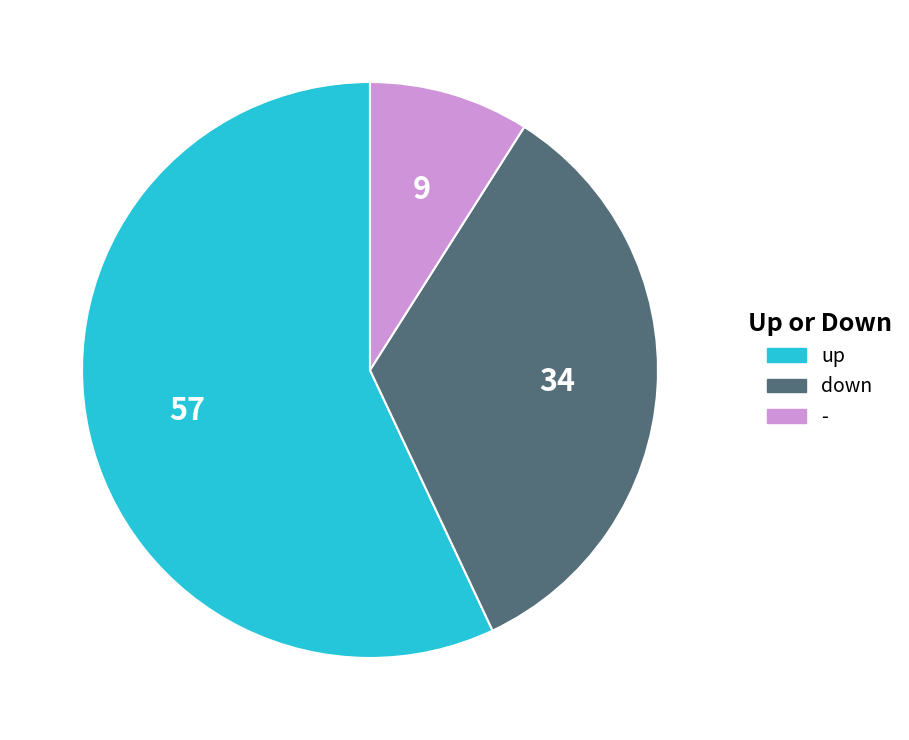

Is the sum of up and - greater than half?

Yes